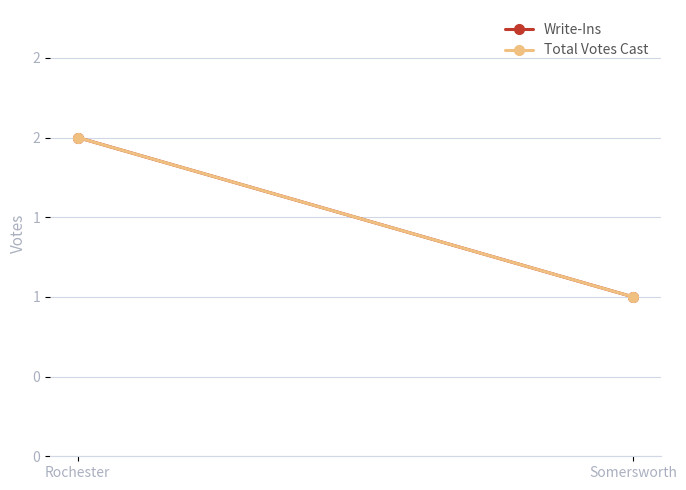

Which series has the widest spread of values?

Write-Ins